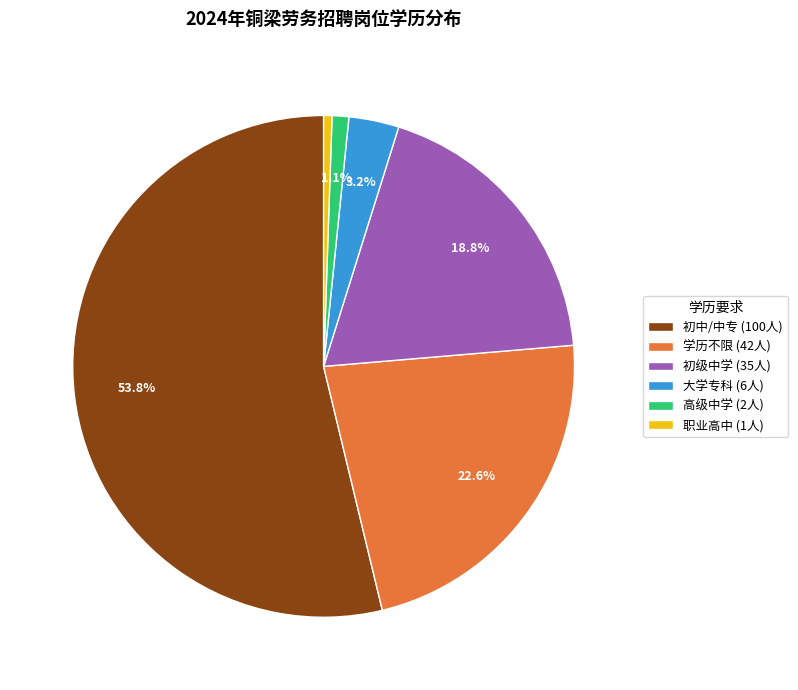

What percentage do 初级中学 (35人) and 大学专科 (6人) together represent?

22.0%